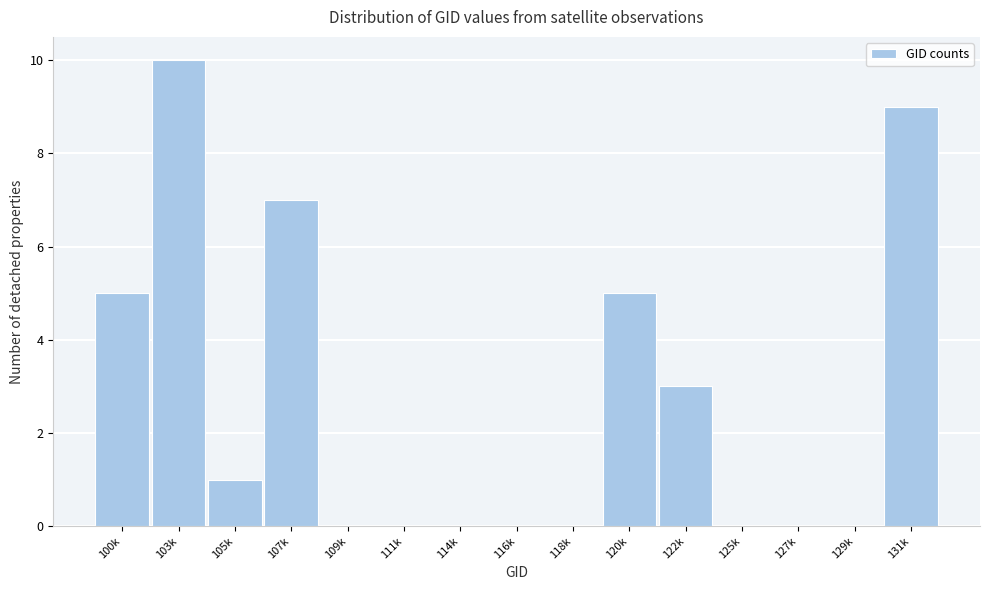

Reading right to left, transcribe all the data shown in this chart.

131k=9	129k=0	127k=0	125k=0	122k=3	120k=5	118k=0	116k=0	114k=0	111k=0	109k=0	107k=7	105k=1	103k=10	100k=5